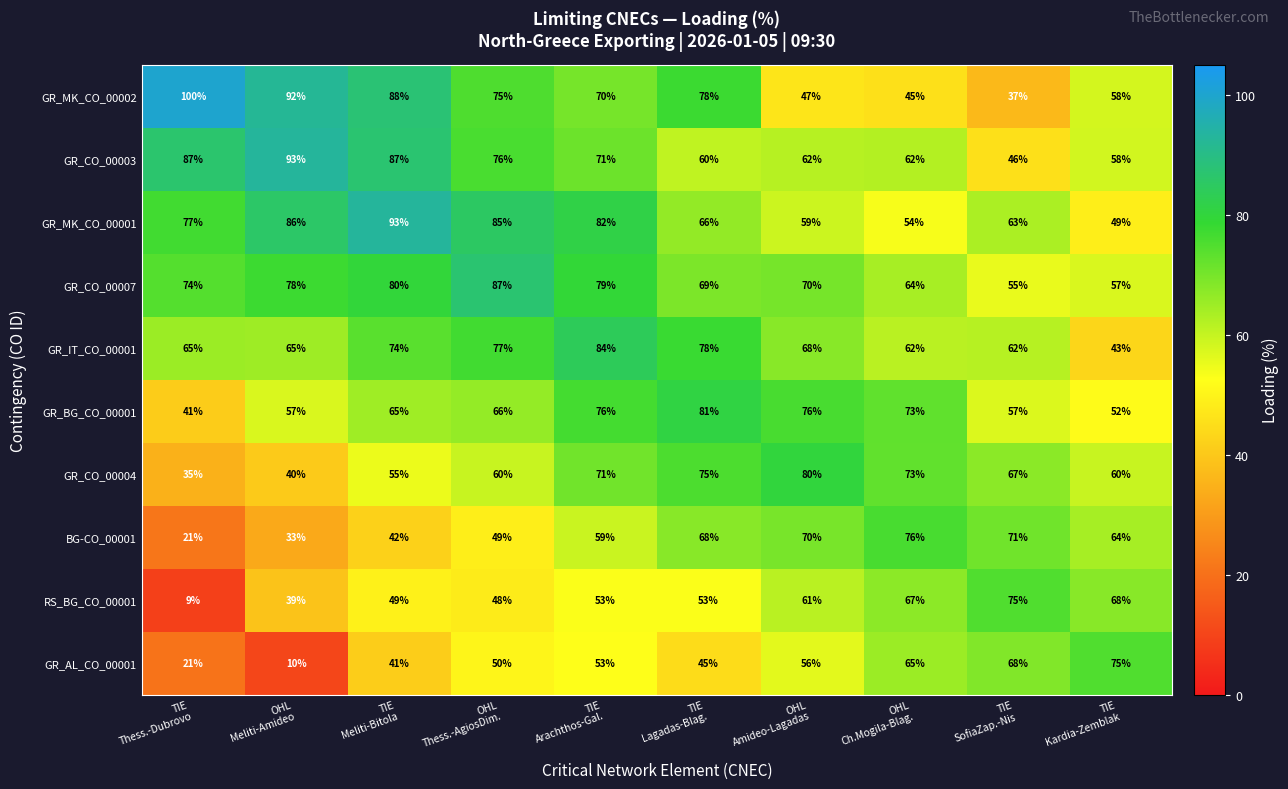

What is the sum of all GR_AL_CO_00001 values?

484